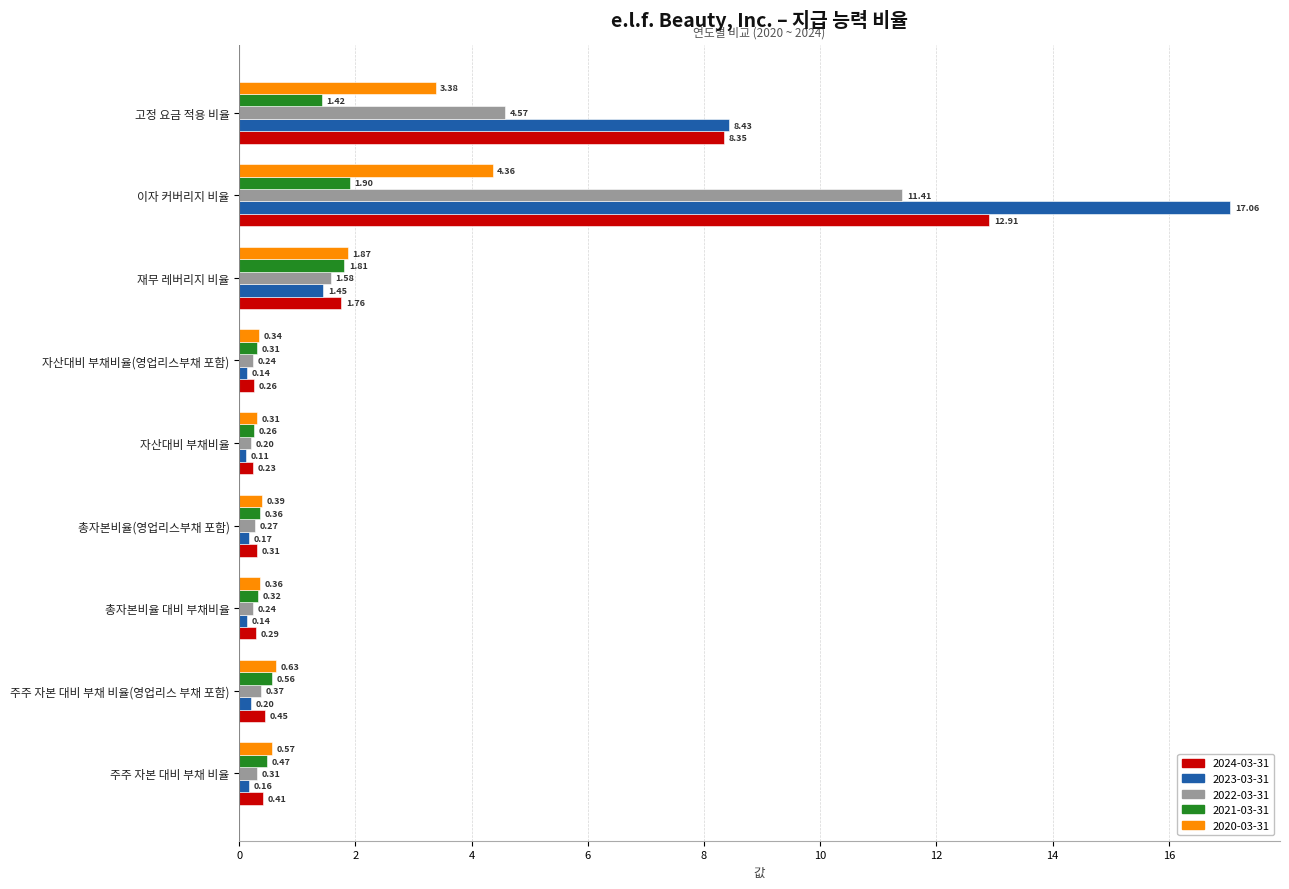

Between 주주 자본 대비 부채 비율 and 자산대비 부채비율, which series saw the biggest shift?

2020-03-31